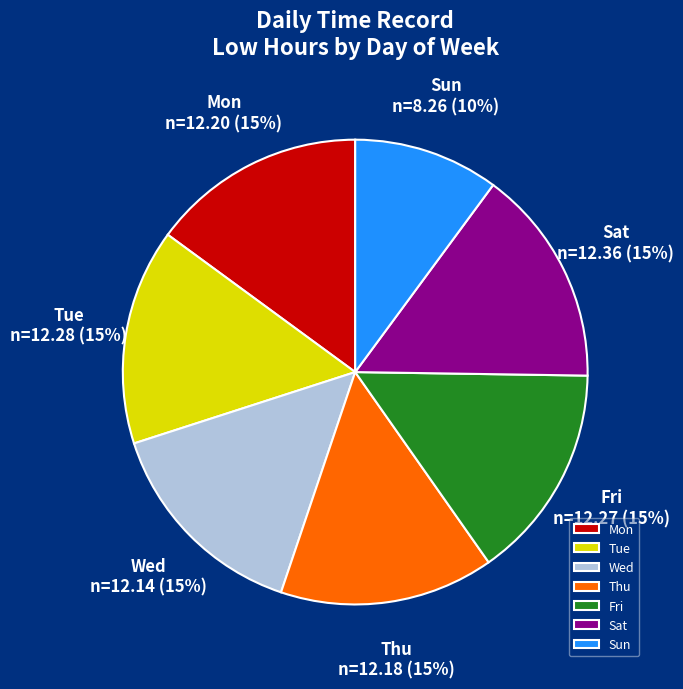

What is the ratio of the value at Sun to the value at Mon?

0.7